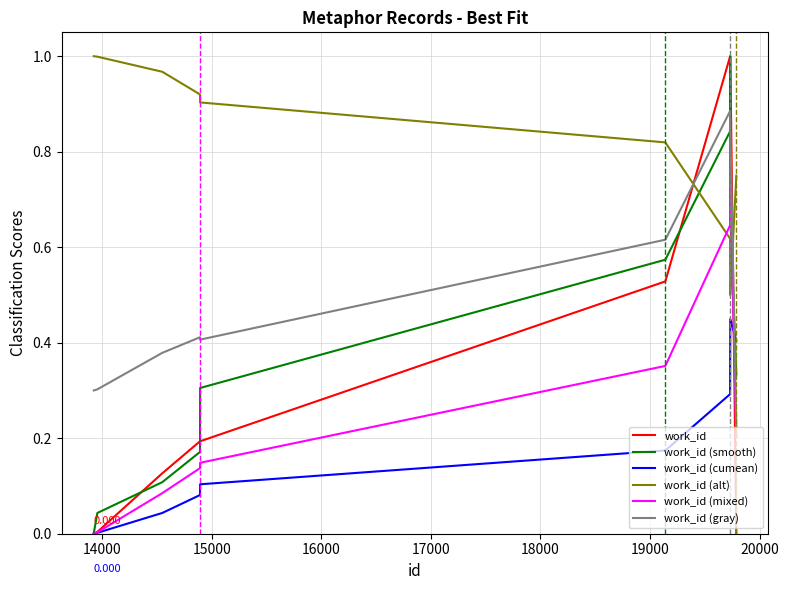

True or false: work_id (alt) and work_id (gray) cross at least once.

True